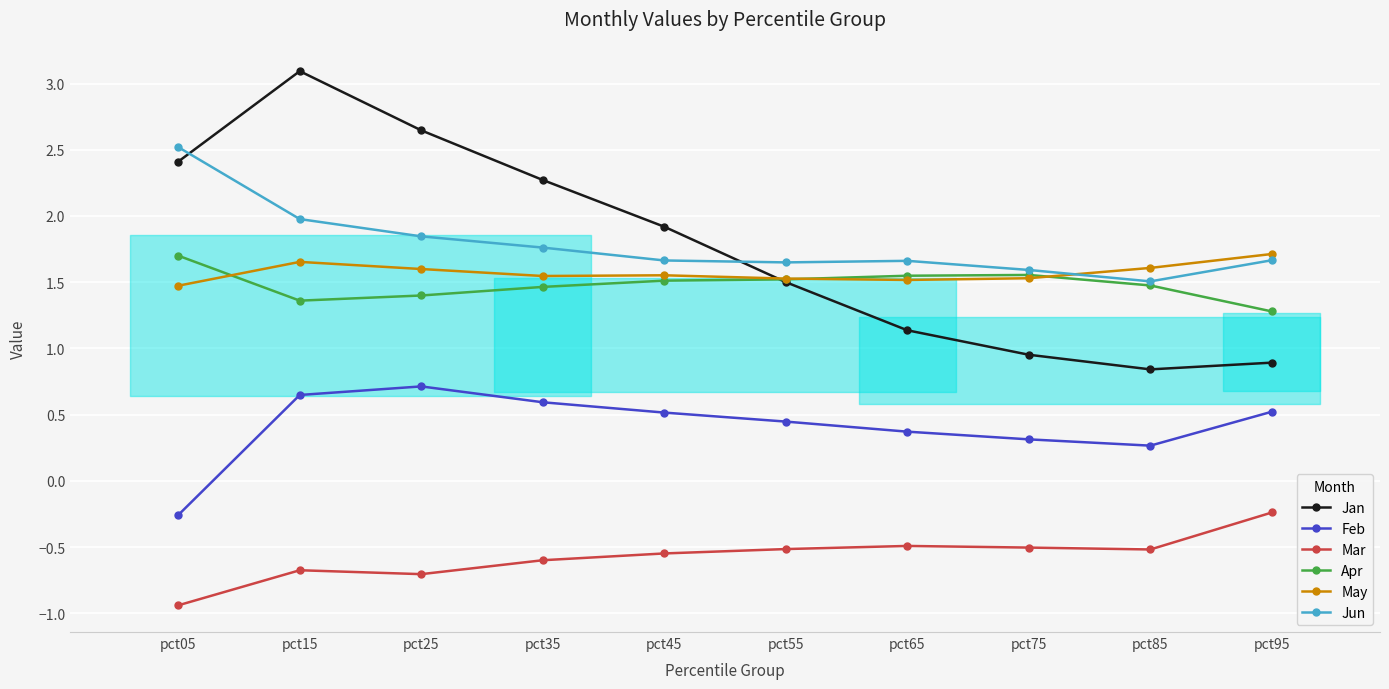

What is the value of the May point at the 3rd from the left?

1.6